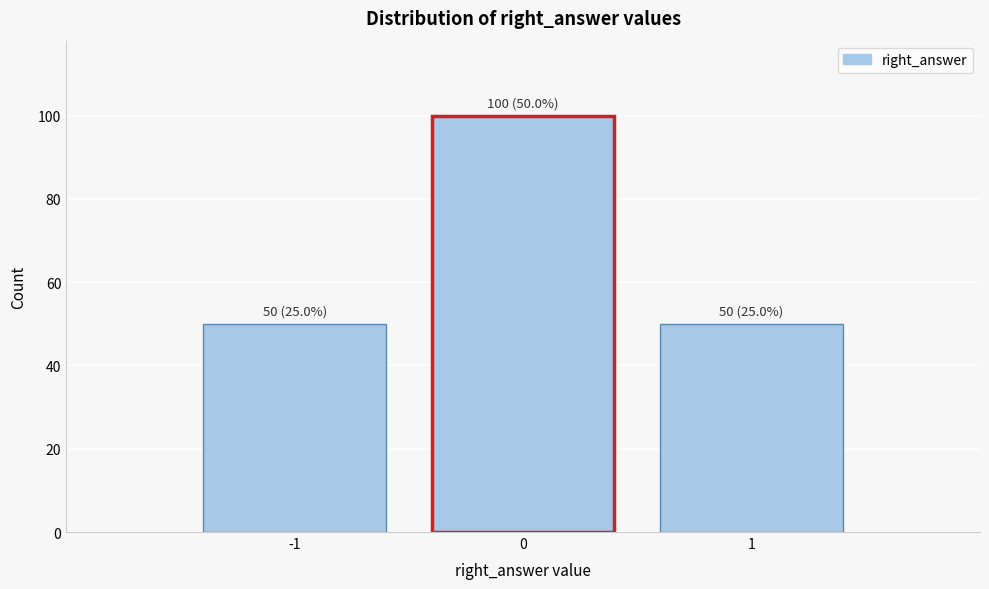

Reading left to right, list all the values displayed in this chart.

50	100	50